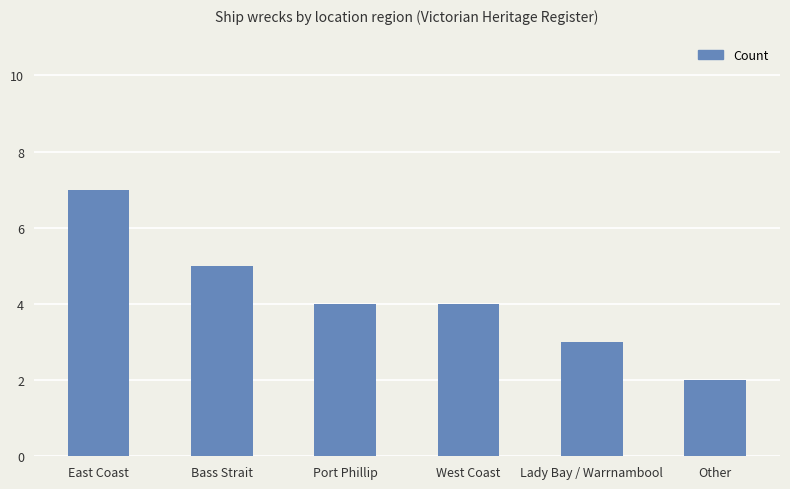

Count the number of data series in this chart.

1